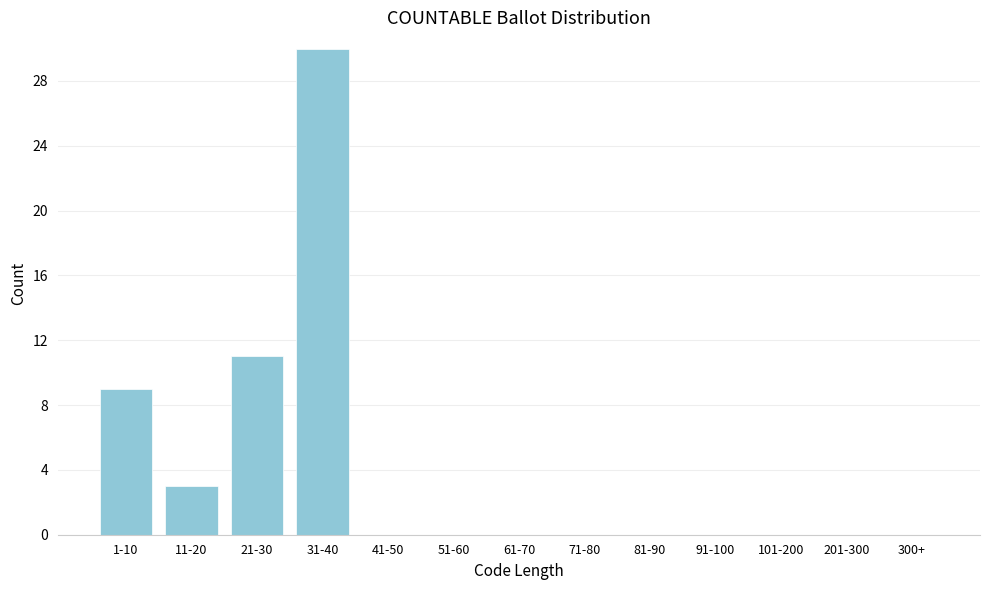

Reading left to right, transcribe all the data shown in this chart.

1-10=9	11-20=3	21-30=11	31-40=30	41-50=0	51-60=0	61-70=0	71-80=0	81-90=0	91-100=0	101-200=0	201-300=0	300+=0